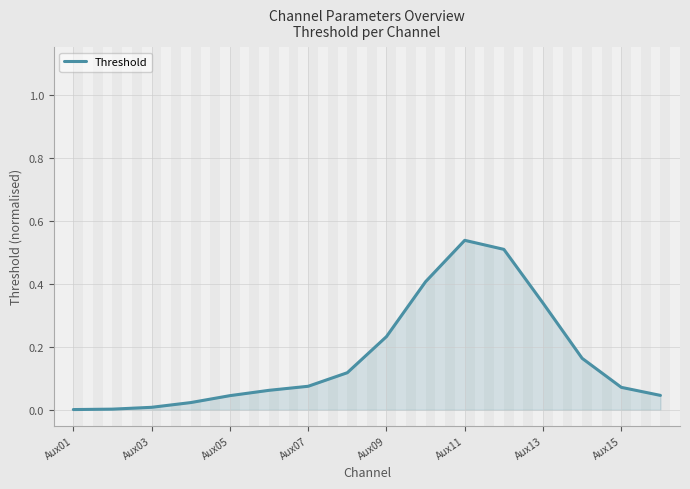

What is the difference between the maximum and minimum values?

0.5